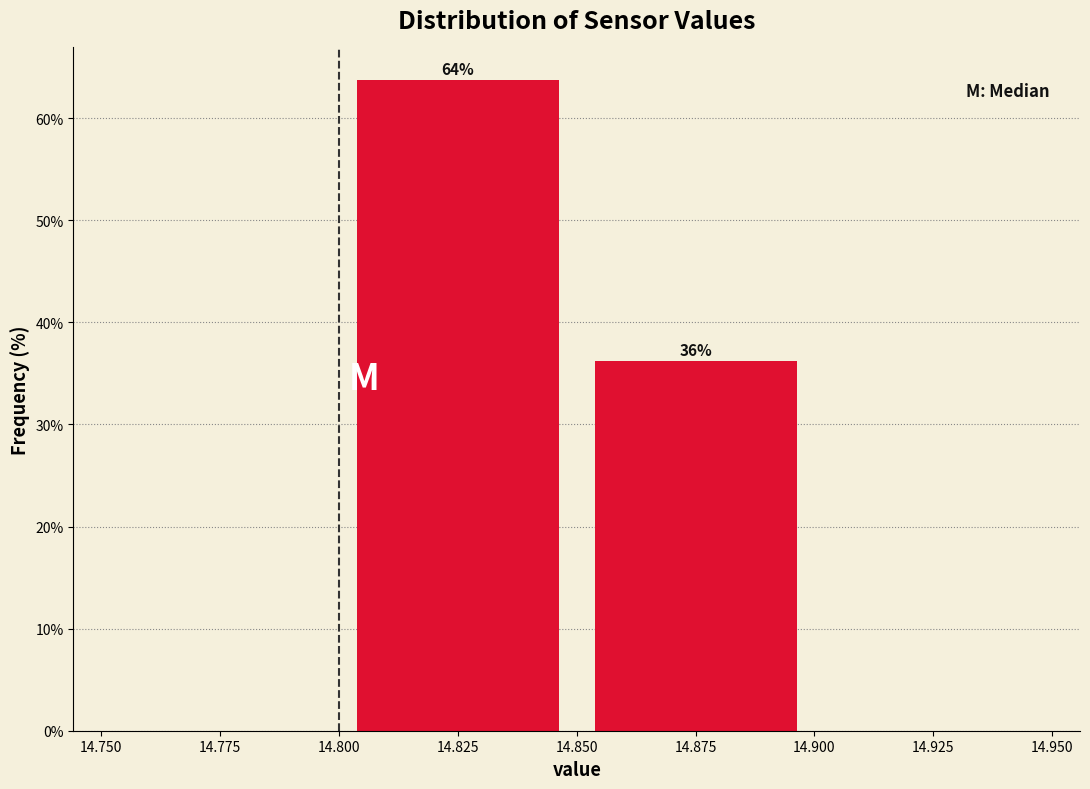

Over which range of the x-axis is the bar tallest?

14.800 to 14.850